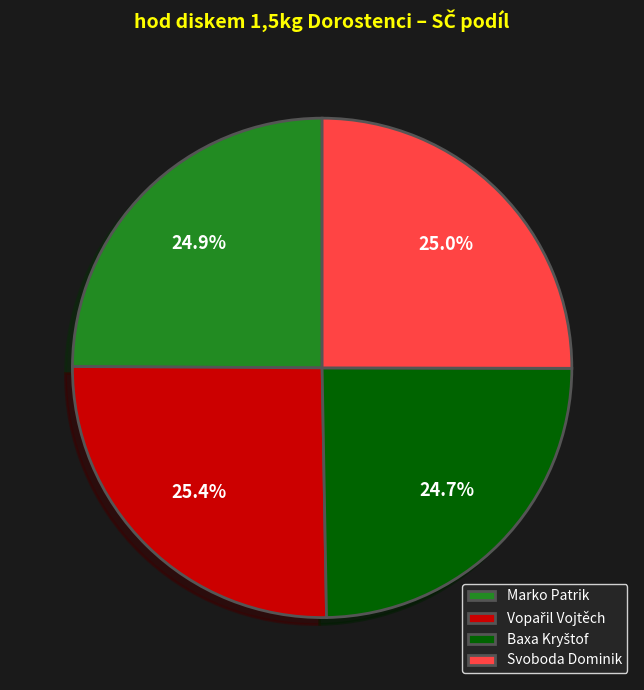

What percentage is NOT represented by Marko Patrik?

75.1%